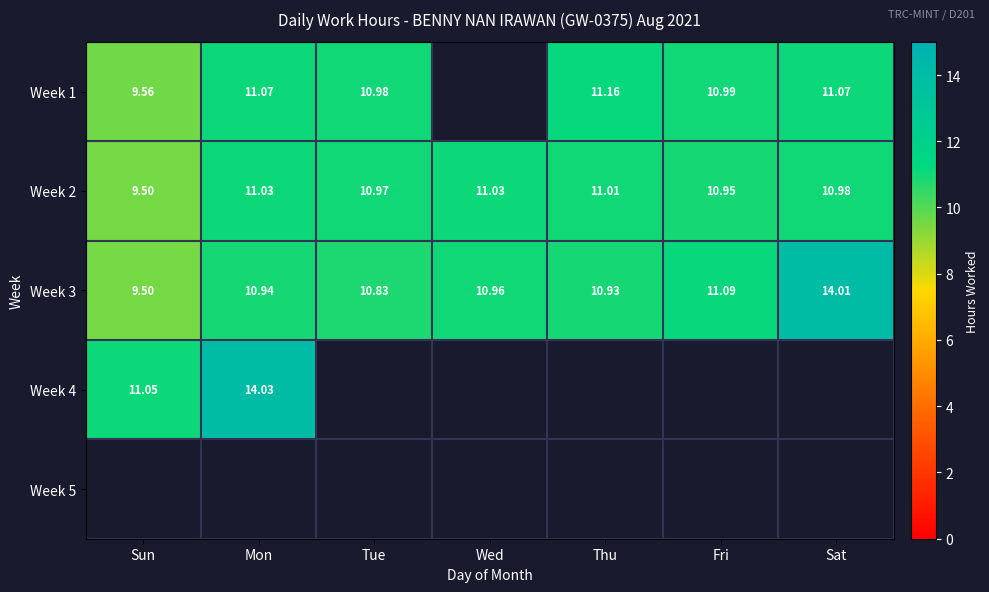

Which has a higher value, Sat or Thu?

Thu